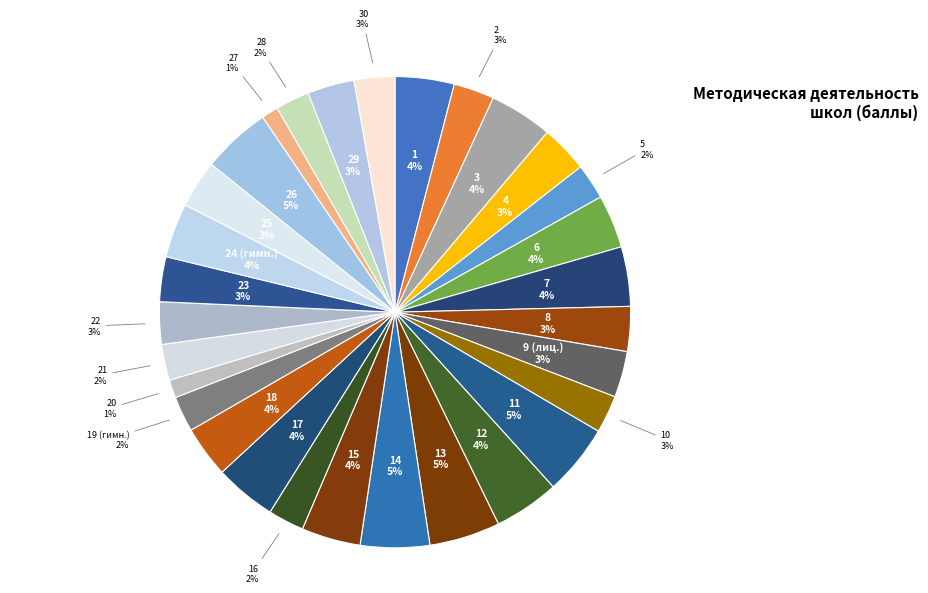

How many segments does this pie chart have?

30